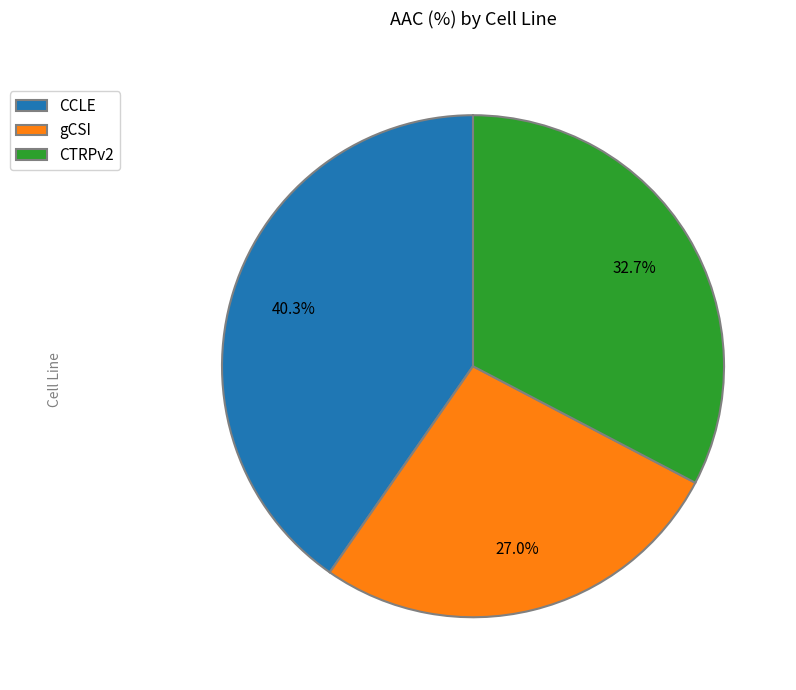

Does any single category account for the majority?

No